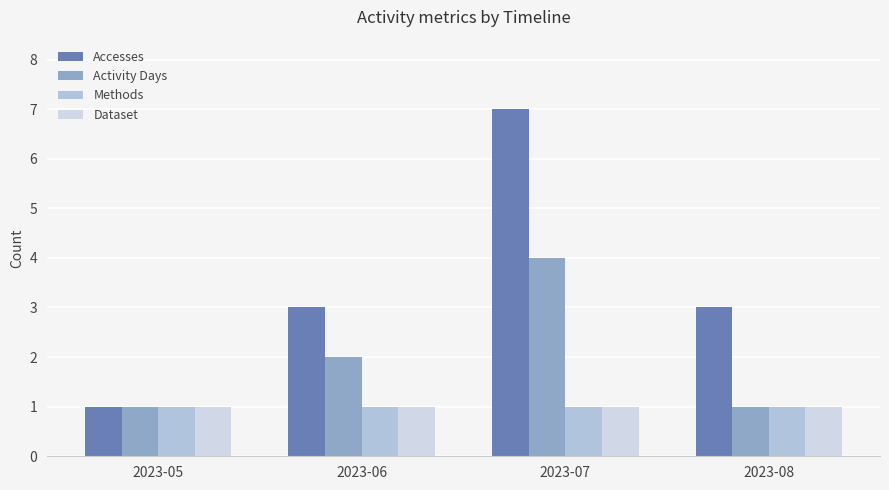

What is the average value of the Accesses series?

4